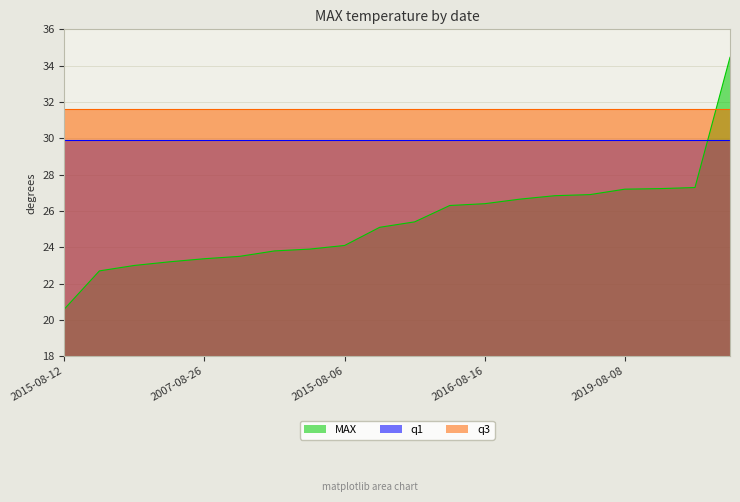

Which series changed the most between 2016-08-16 and 2012-08-08?

MAX